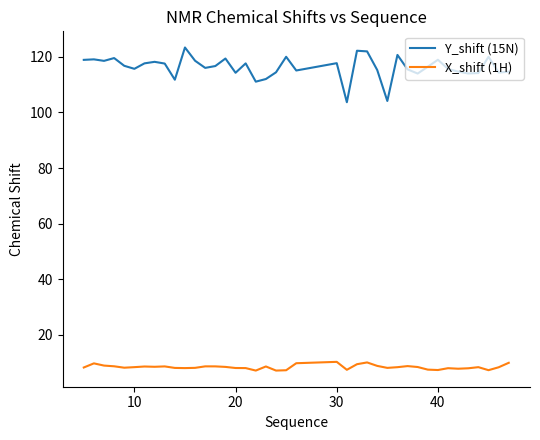

List the series in order of their peak value, lowest first.

X_shift (1H), Y_shift (15N)